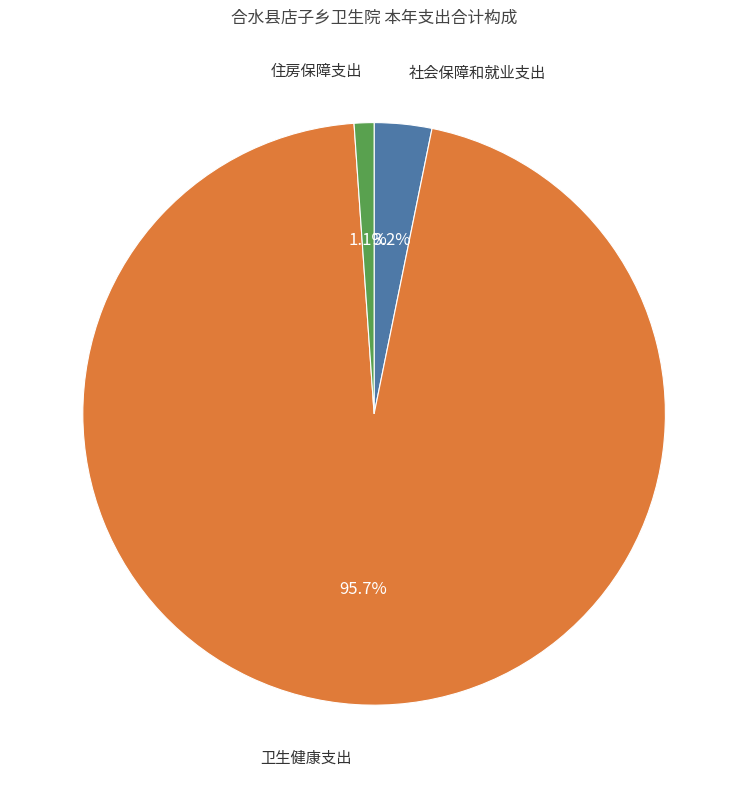

Does any single category account for the majority?

Yes